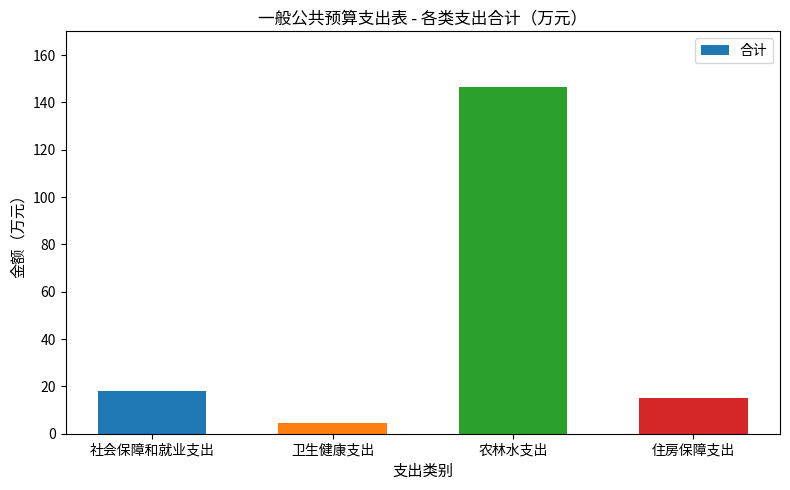

Are the bars horizontal?

No